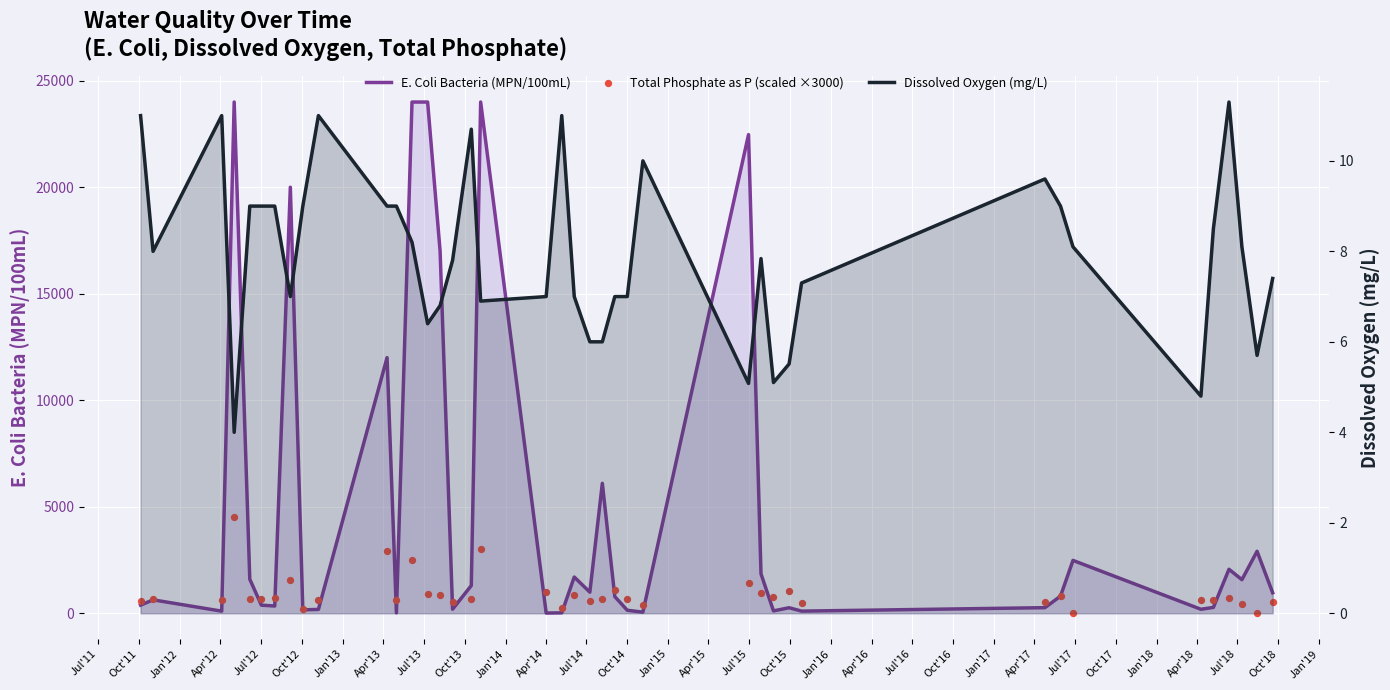

Which series reaches the minimum Y coordinate?

Total Phosphate as P (scaled ×3000)